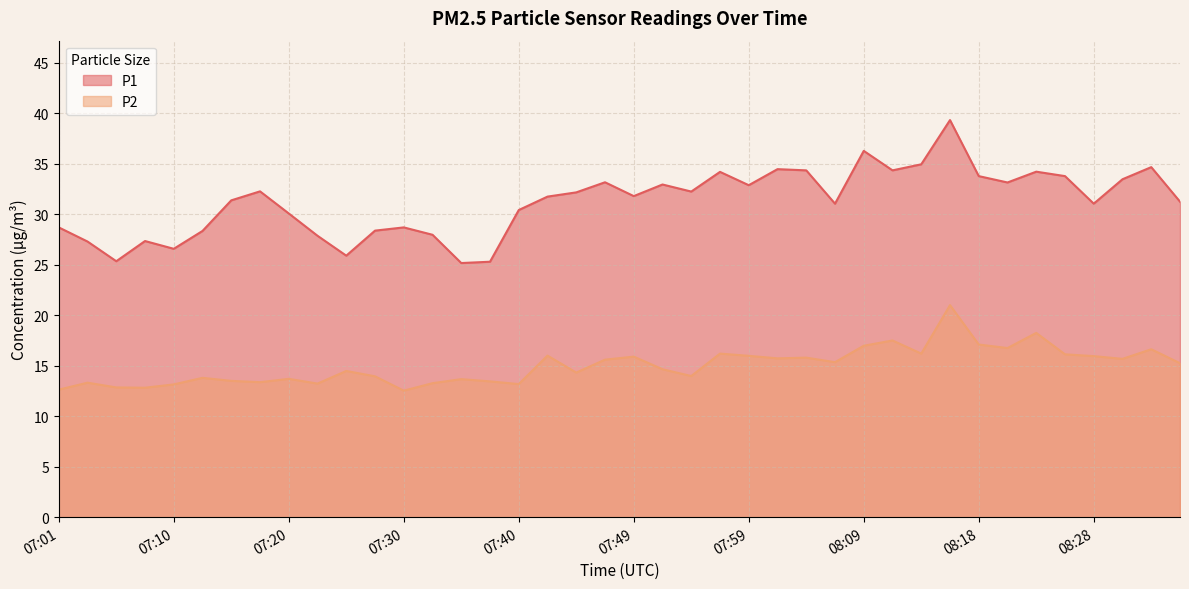

Does the chart have visible grid lines?

Yes